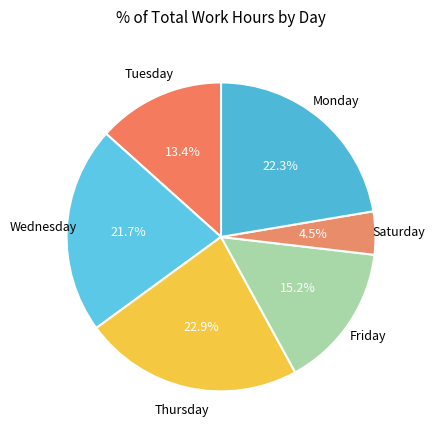

Which slice is the largest?

Thursday